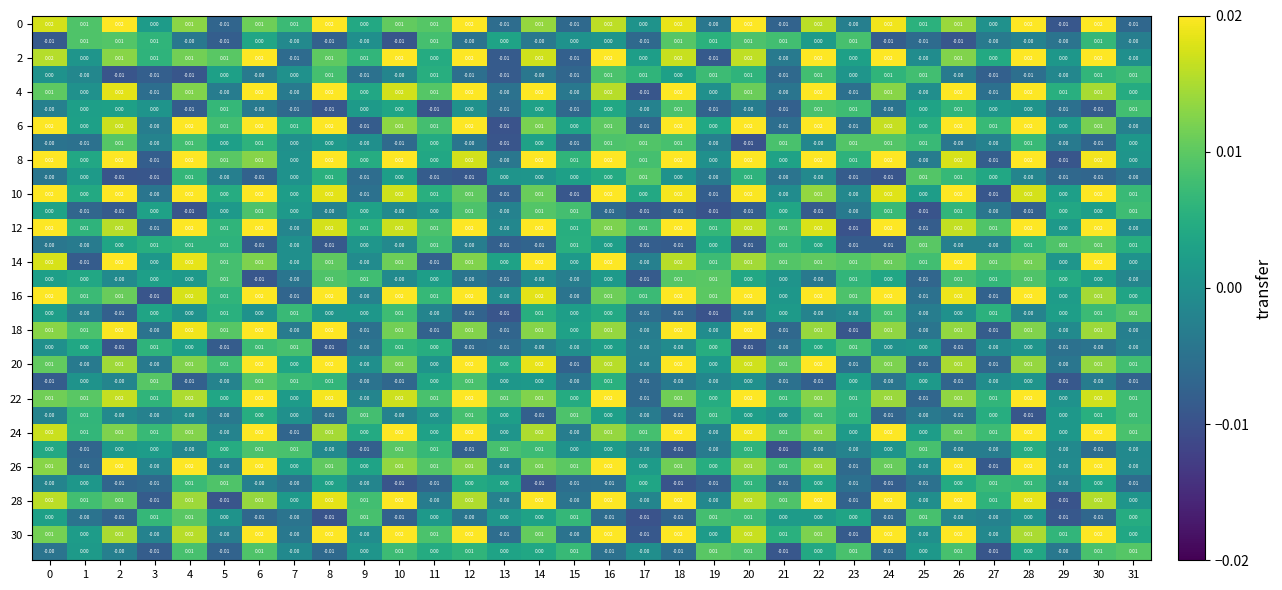

Count the number of data series in this chart.

32